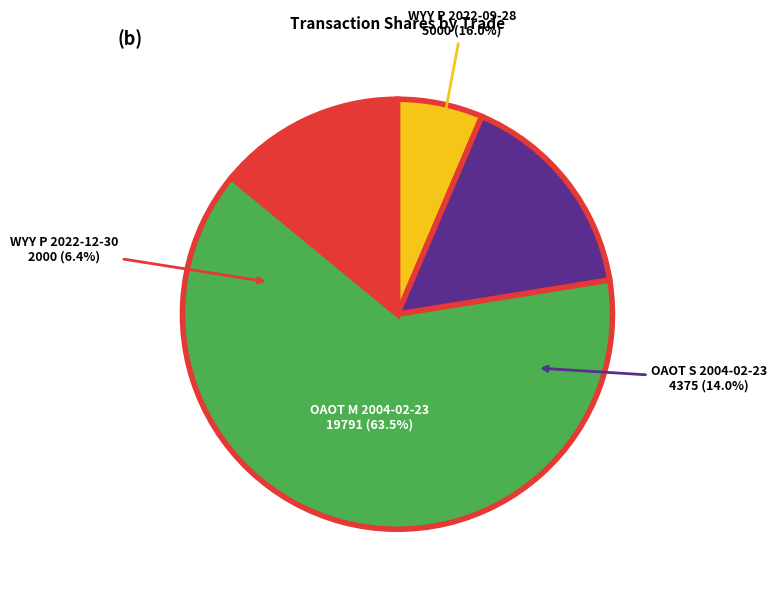

To the nearest percent, what is the difference between the WYY P 2022-09-28 and WYY P 2022-12-30 slice percentages?

10%